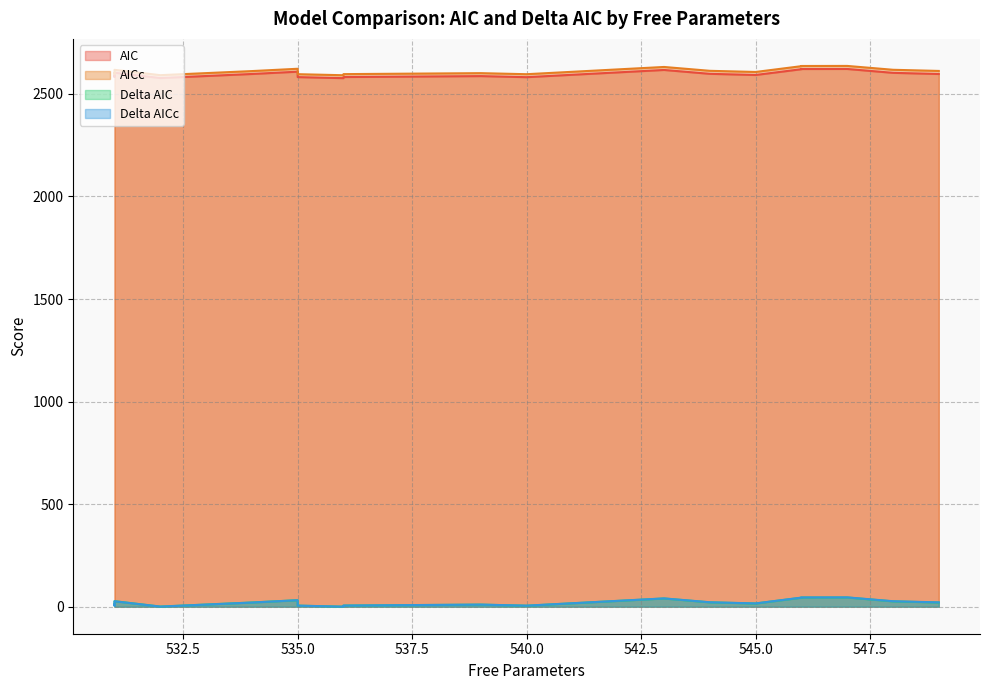

What is the maximum value shown in the chart?

2636.5